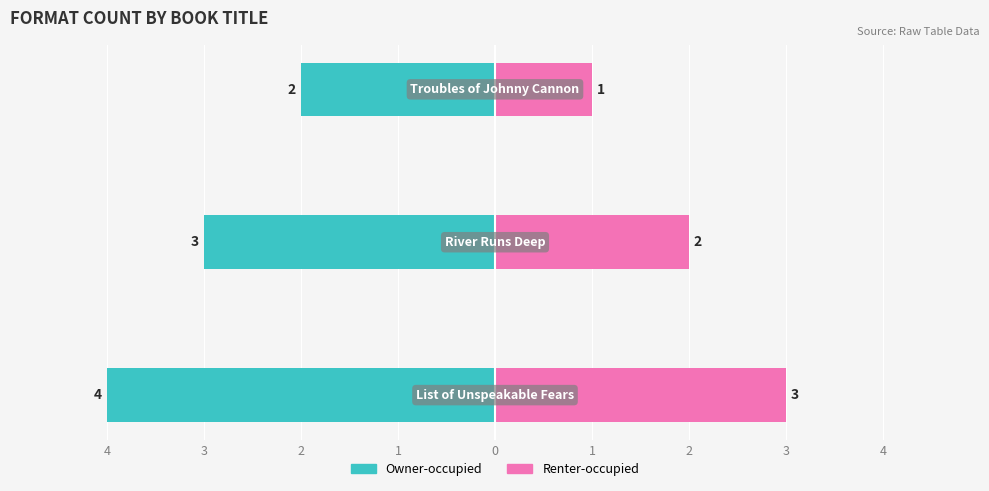

What are all the series names shown in the legend?

Owner-occupied, Renter-occupied